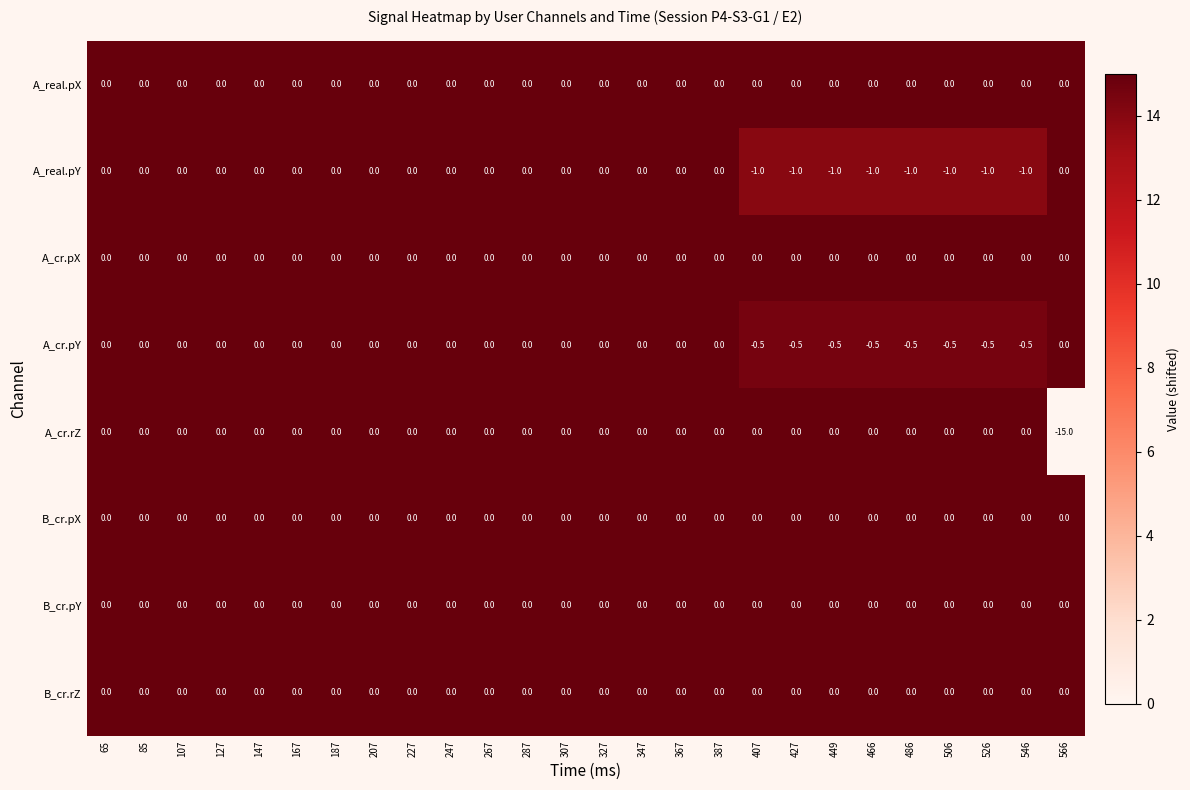

How many A_cr.pY values are between 0 and 1?

18